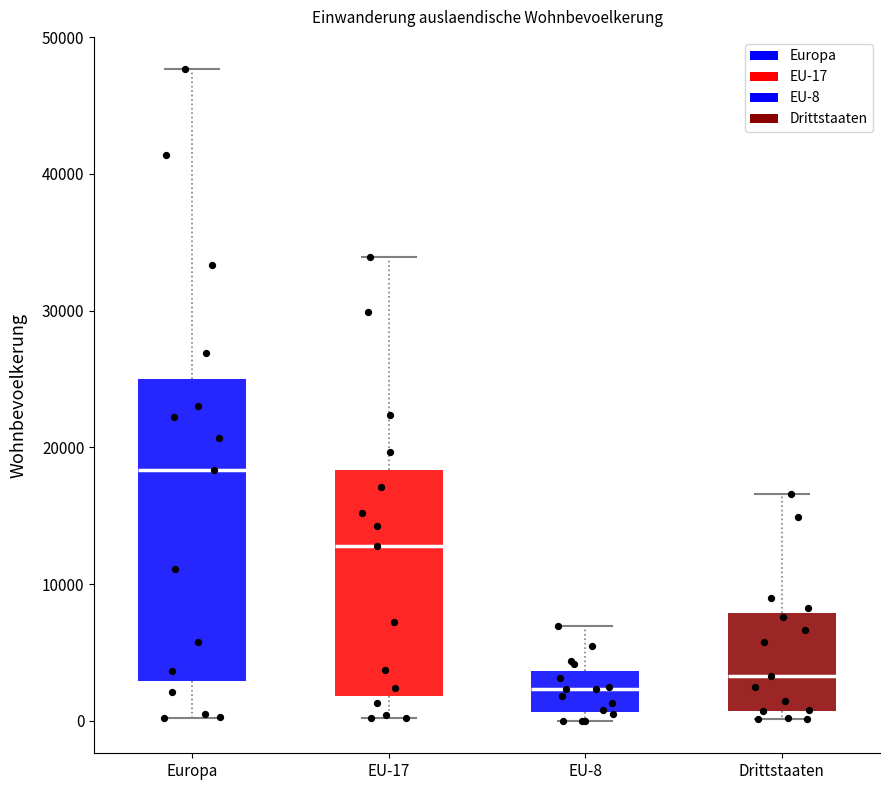

Where is the lower edge of the box for EU-8 on the y-axis? The values are not printed on the chart, so give them approximately, as read against the axis.

1000